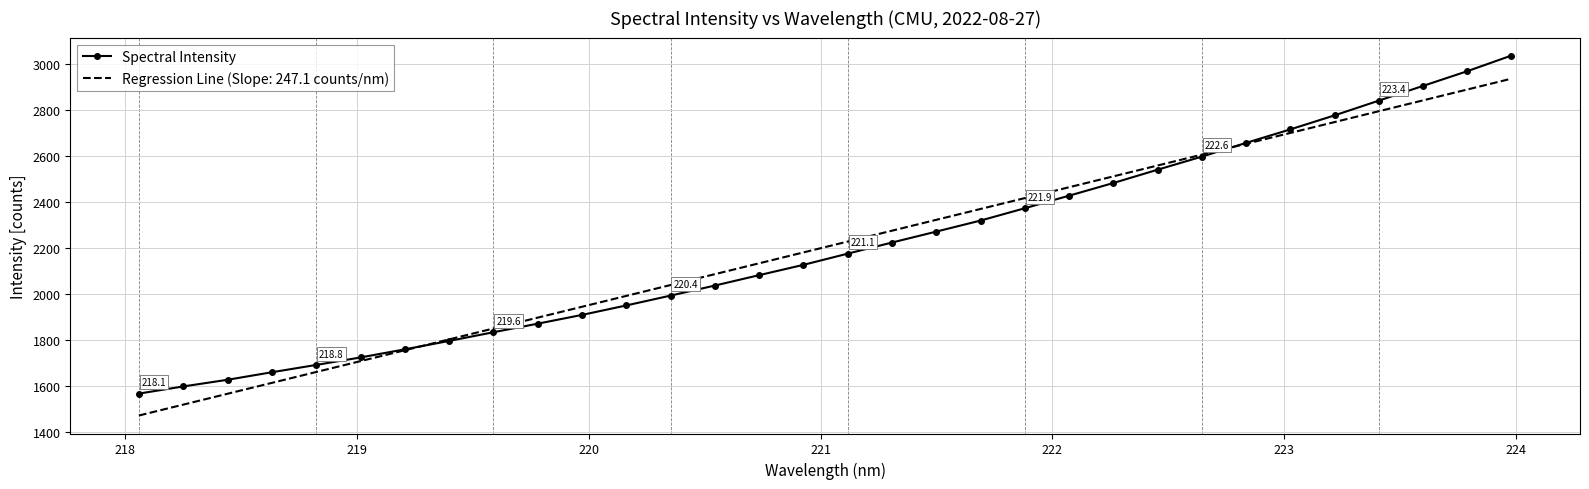

Rank the series by their maximum value, from highest to lowest.

Spectral Intensity, Regression Line (Slope: 247.1 counts/nm)